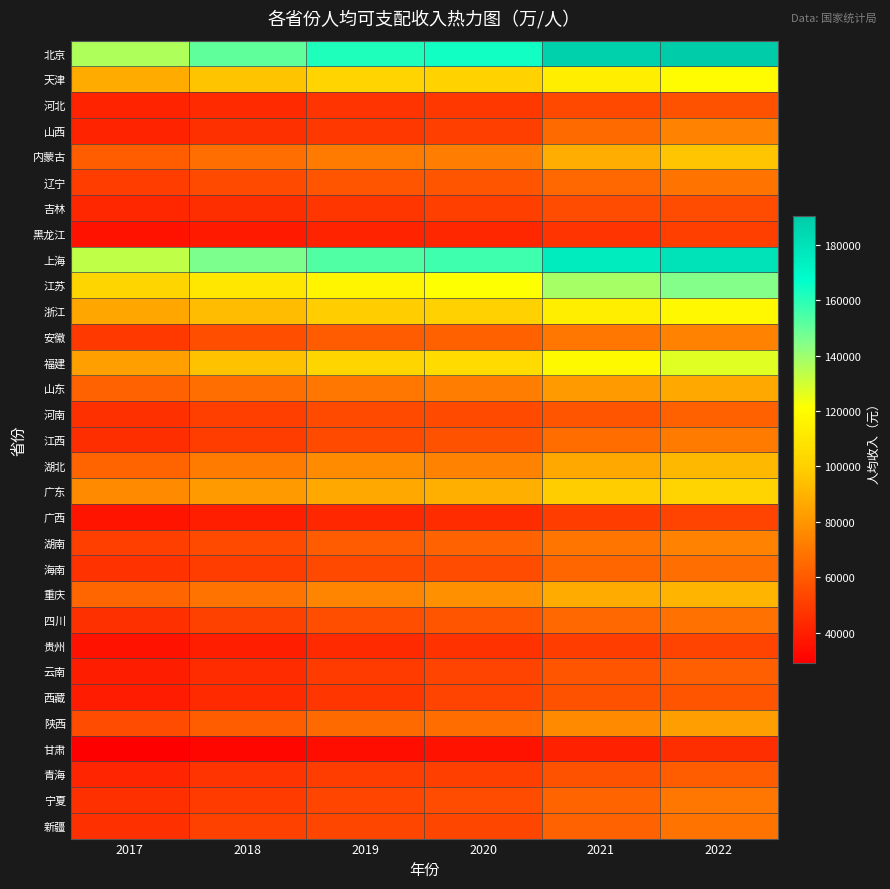

At which category does the chart reach its minimum across all series?

2017